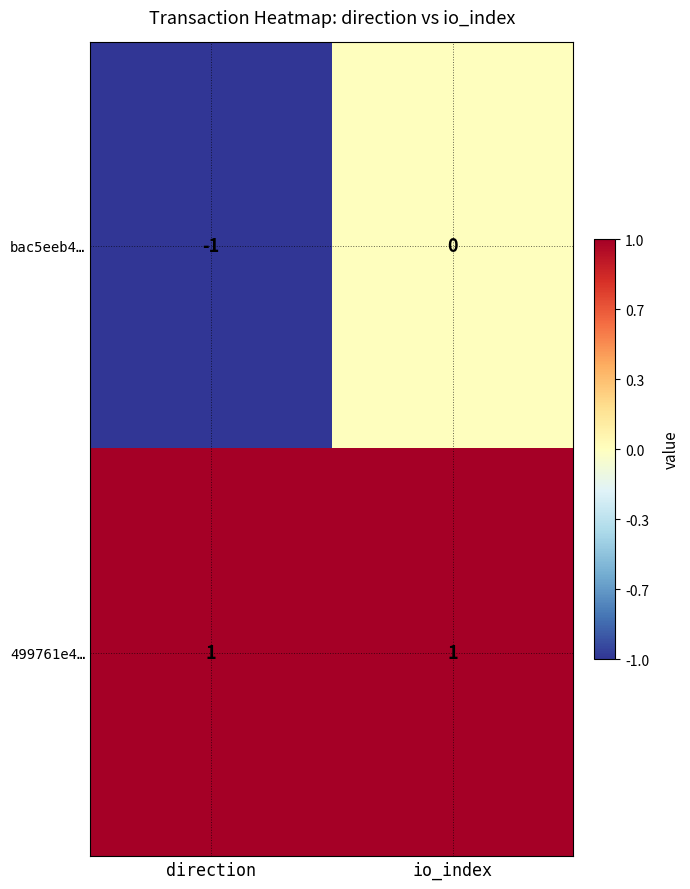

What is the spread (max minus min) of values at io_index?

1